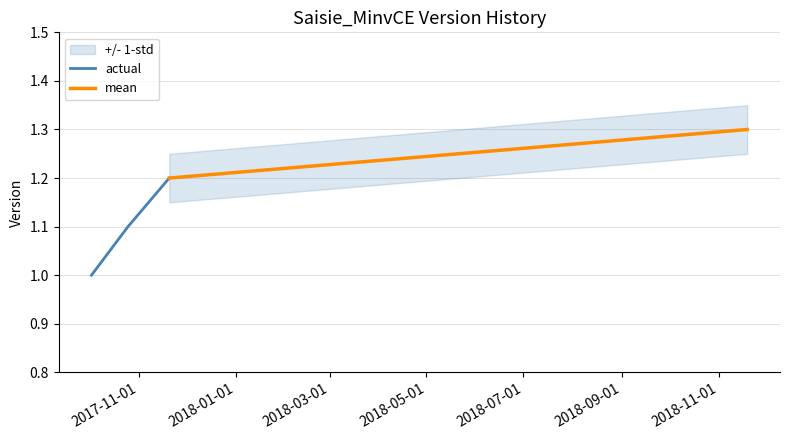

What is the sum of all values?

4.6